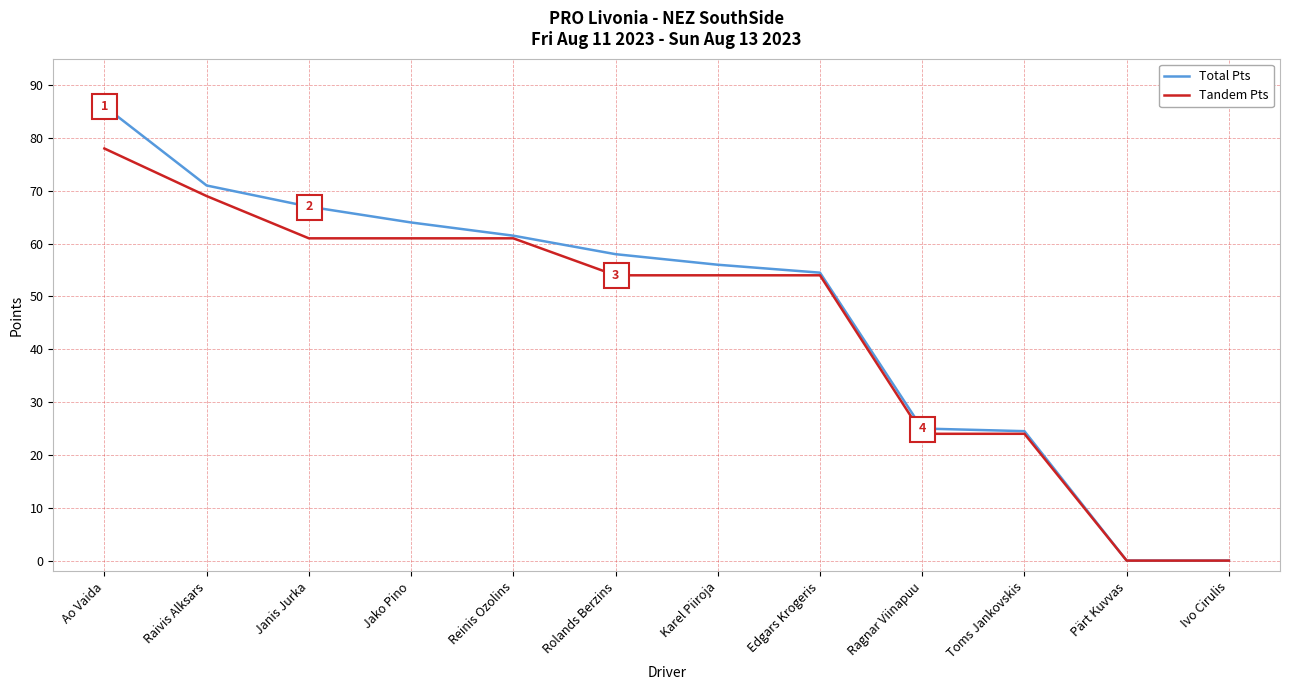

What is the difference between the highest and lowest values at Karel Piiroja?

2.0